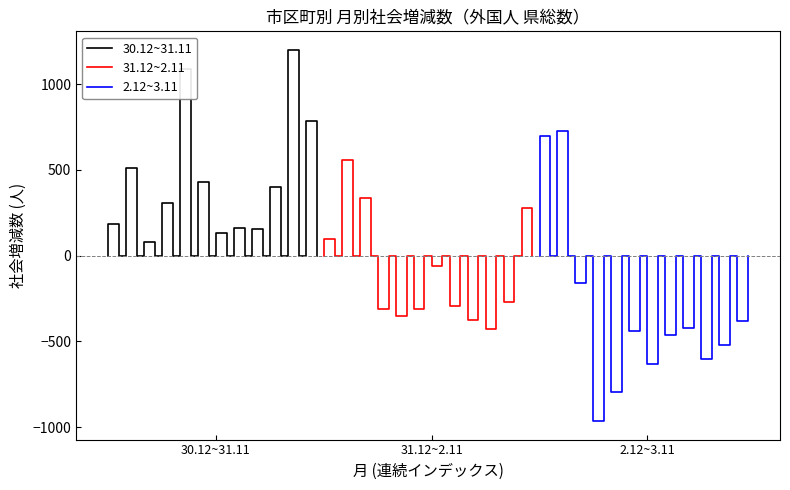

What is the difference between the maximum and minimum values in the 30.12~31.11 series?

1118